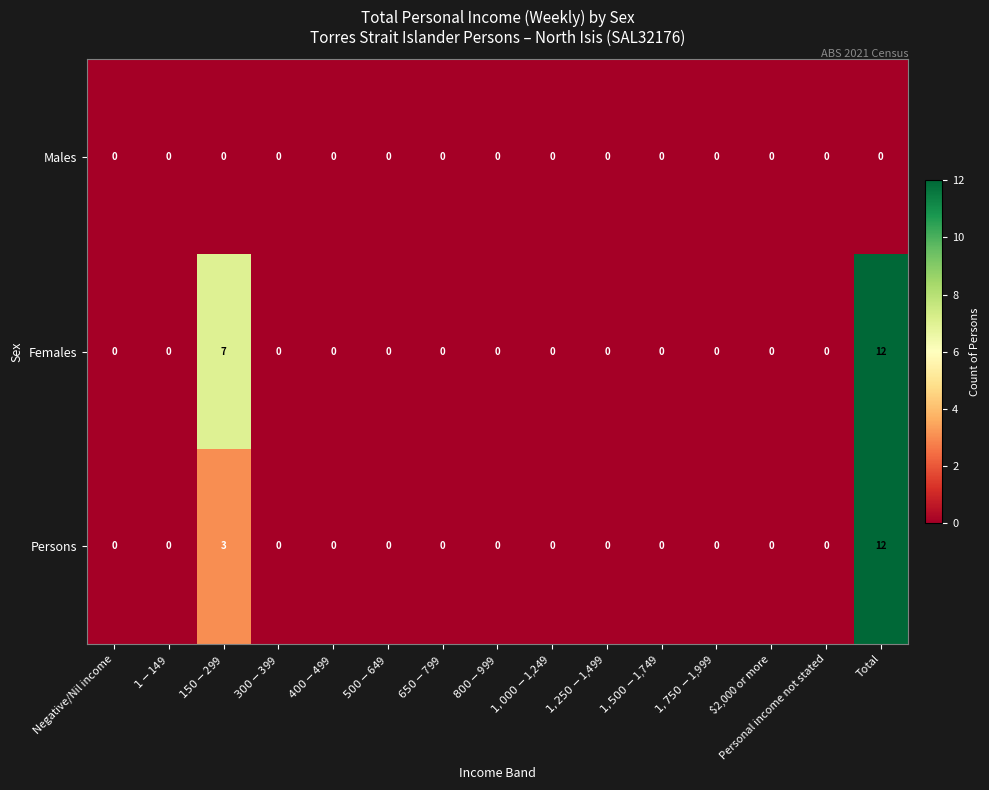

What is the greatest value displayed?

12